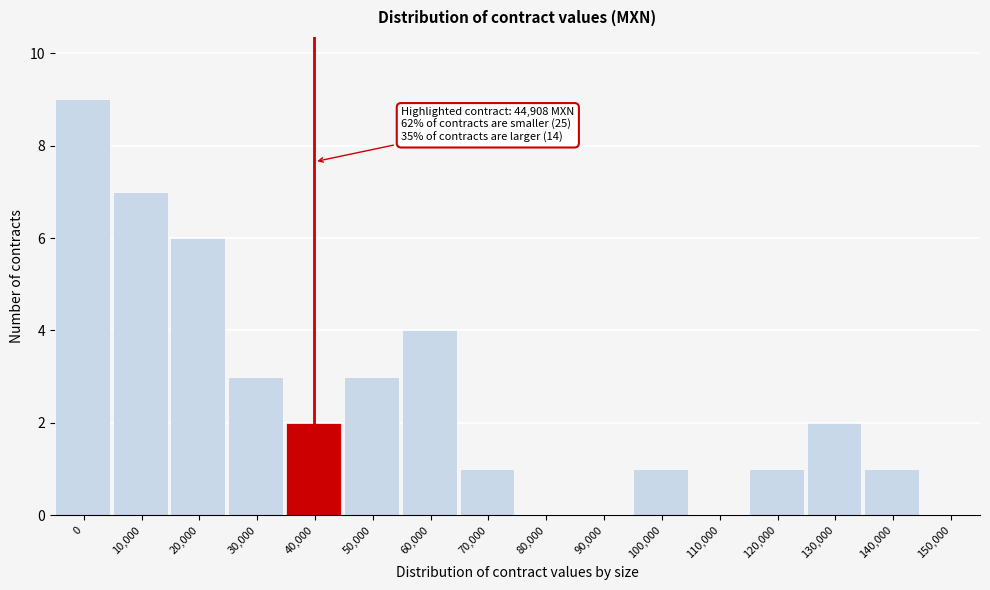

The chart shows a value of 3 at 150,000. True or false?

False